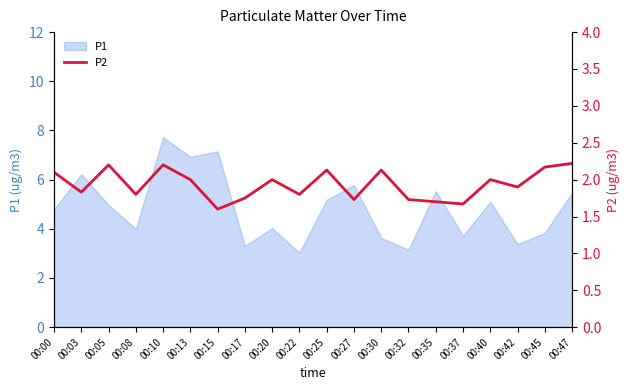

Which category has the lowest value across all series?

00:15